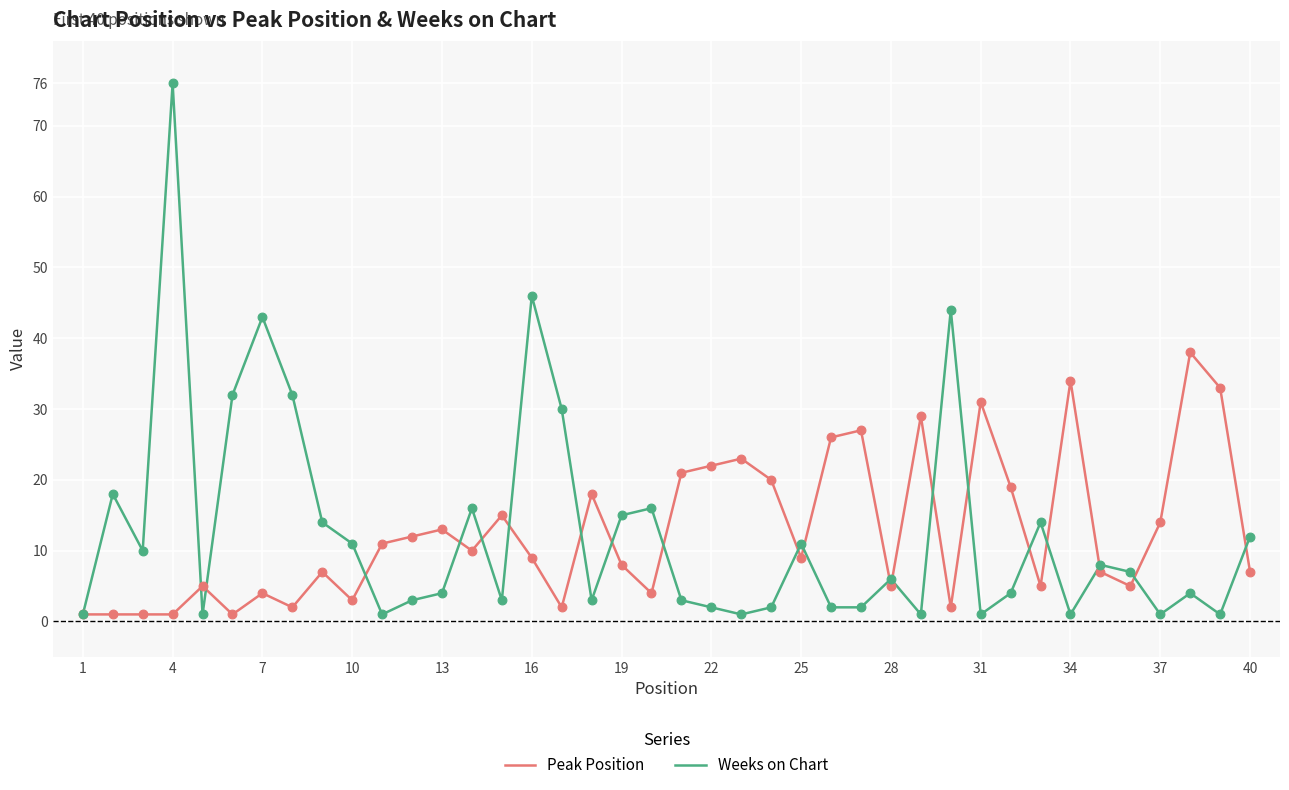

What are all the series names shown in the legend?

Peak Position, Weeks on Chart